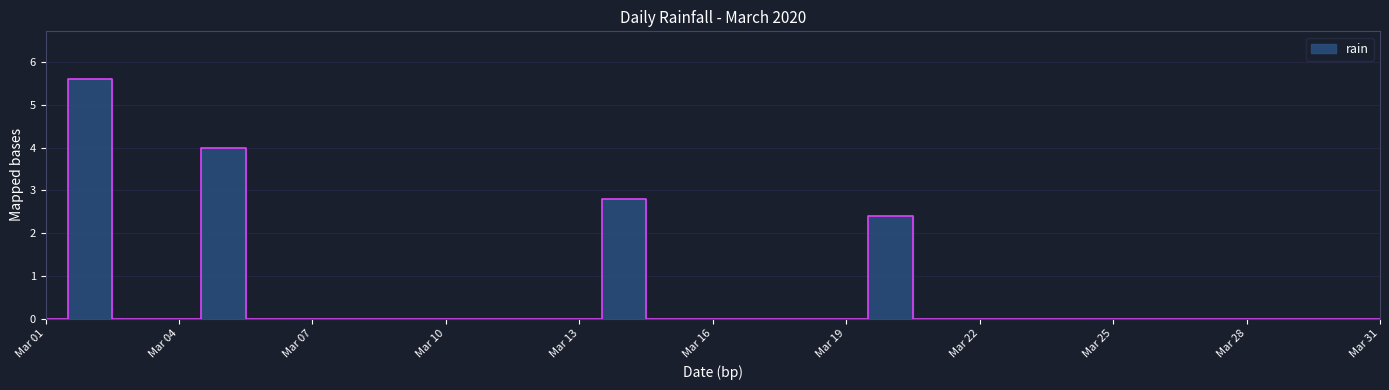

How many values are above zero?

4